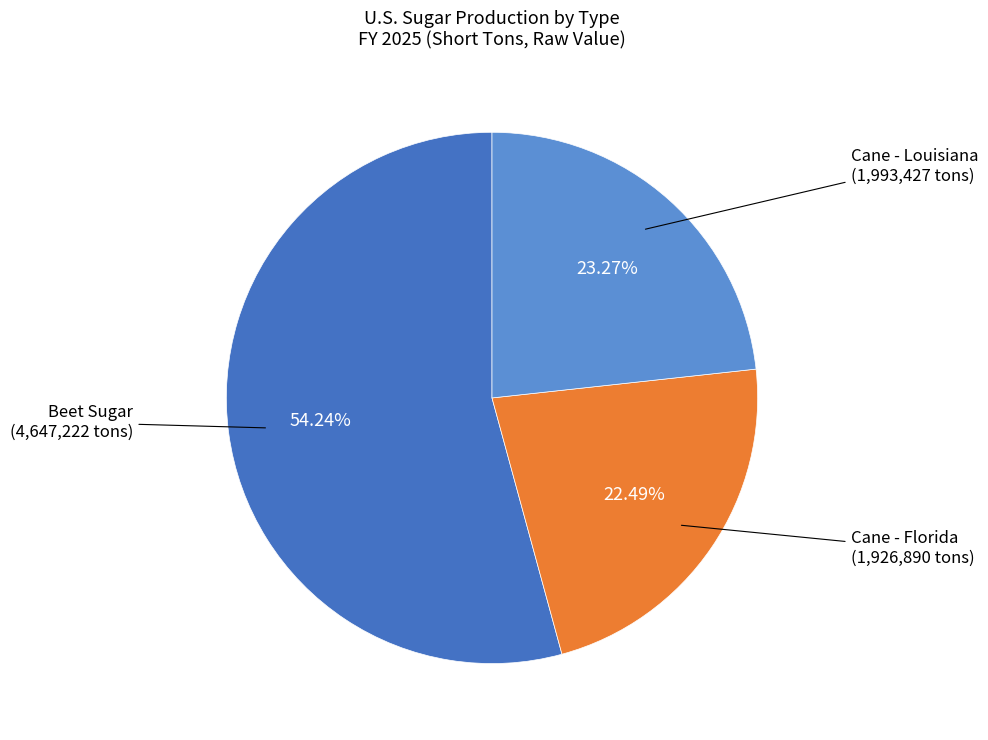

Does any single category account for the majority?

Yes